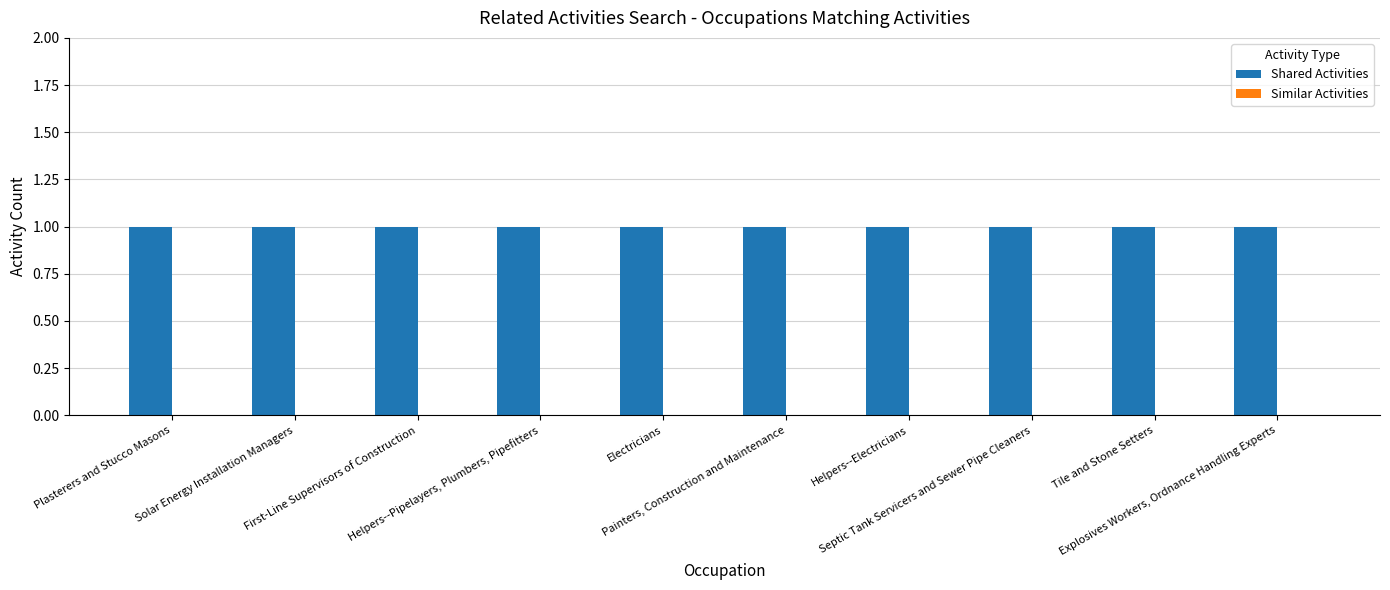

Where is Shared Activities nearest to the value 1?

Plasterers and Stucco Masons